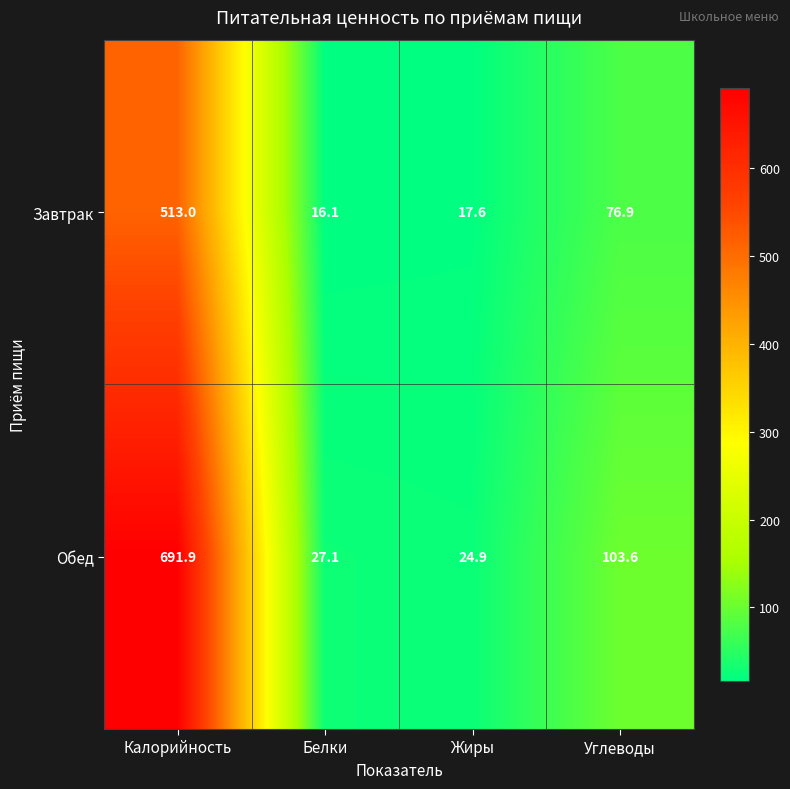

Which series has the largest total across all categories?

Обед